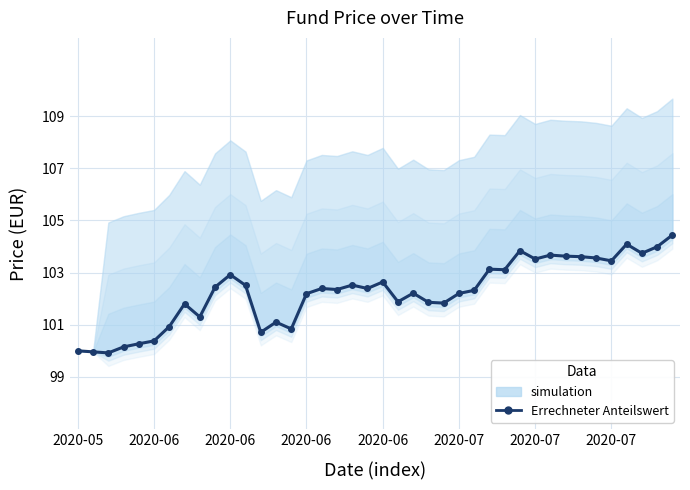

True or false: there are more than 1 points higher than both neighbors.

True